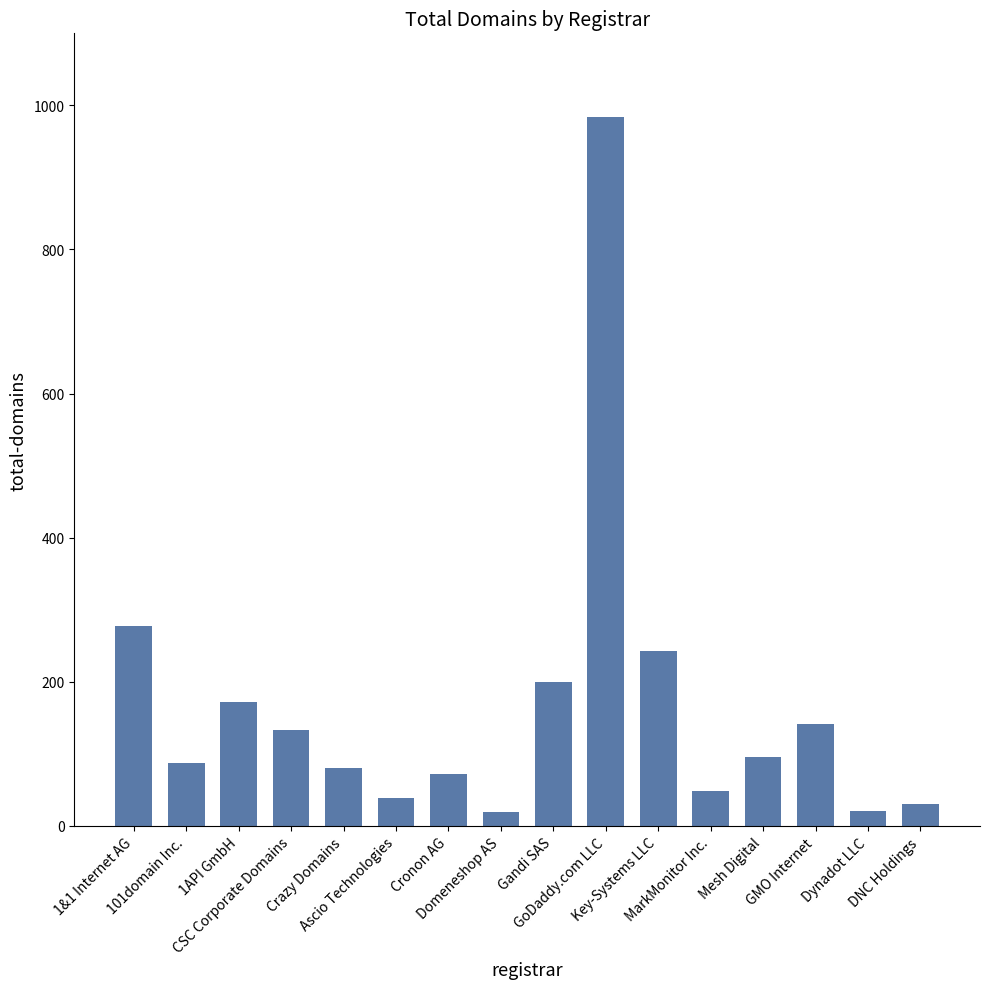

What is the sum of all values?

2641